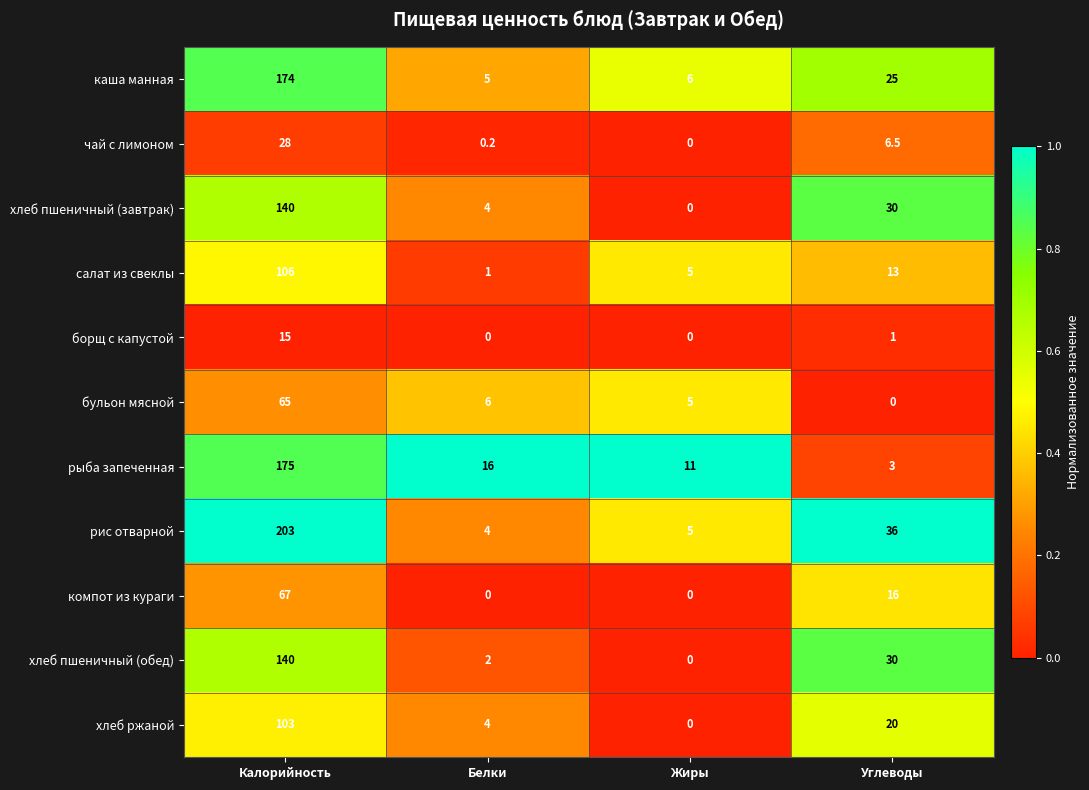

Where does the бульон мясной series first go above 6?

Калорийность